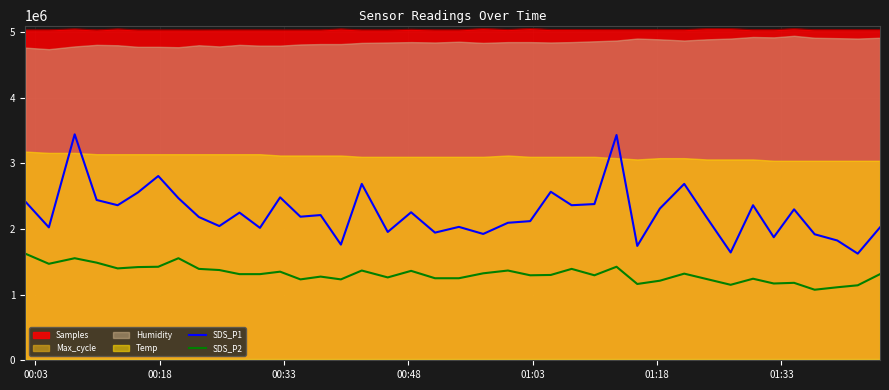

Does the chart have visible grid lines?

Yes